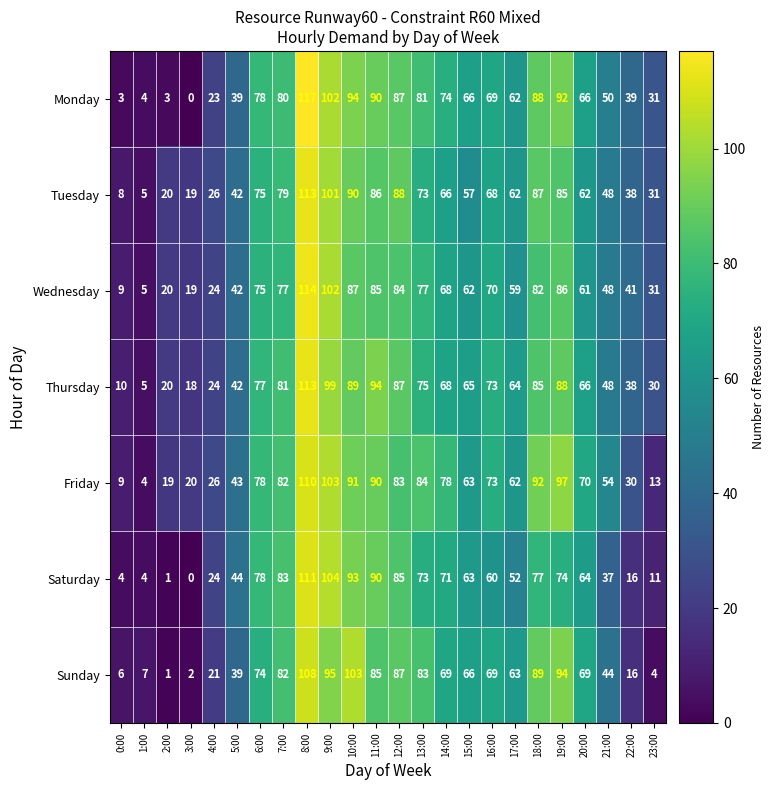

Which category has the highest value across all series?

8:00